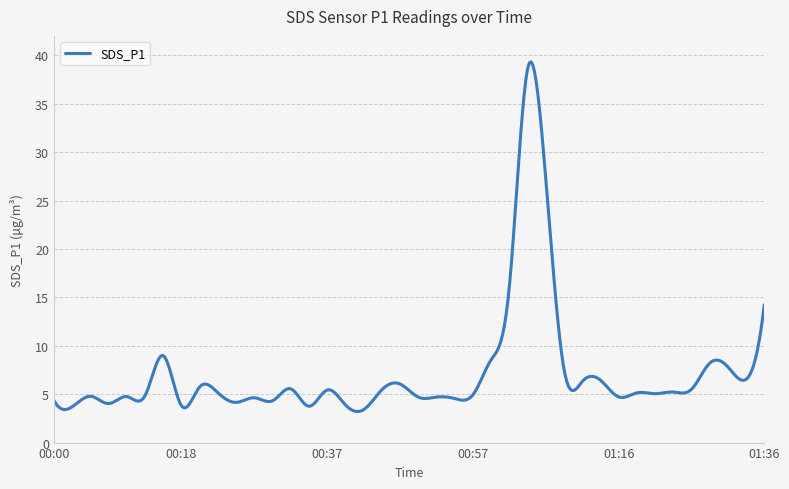

What is the difference between the maximum and minimum values?

36.1